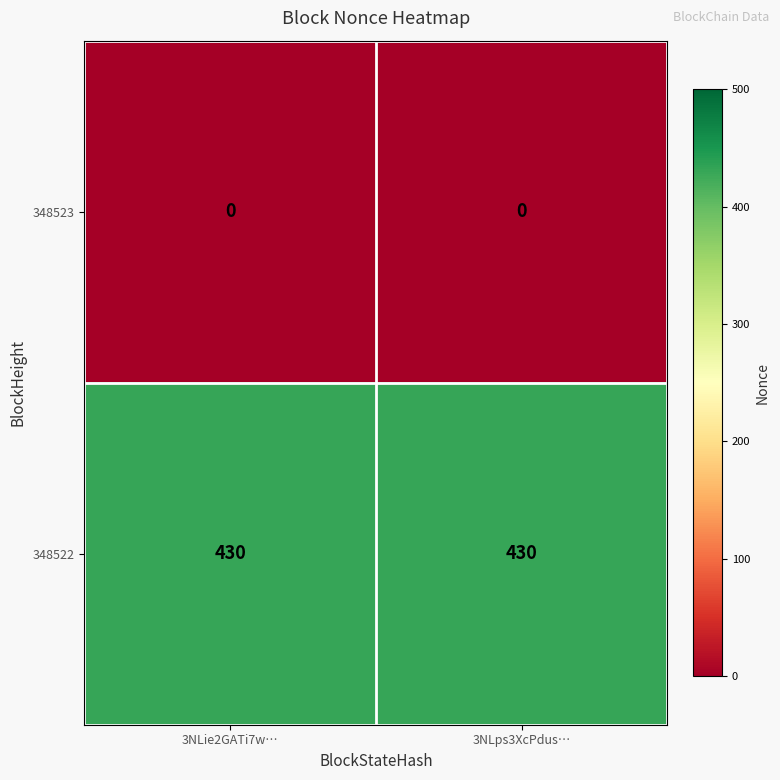

Rank the series by their average value, from lowest to highest.

348523, 348522